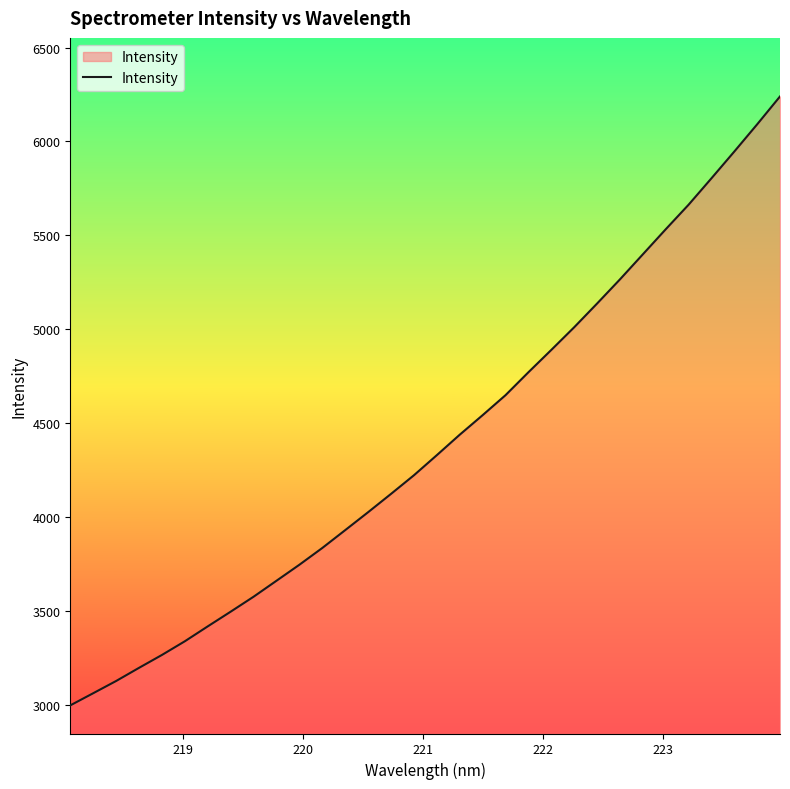

What is the minimum value shown in the chart?

2996.1